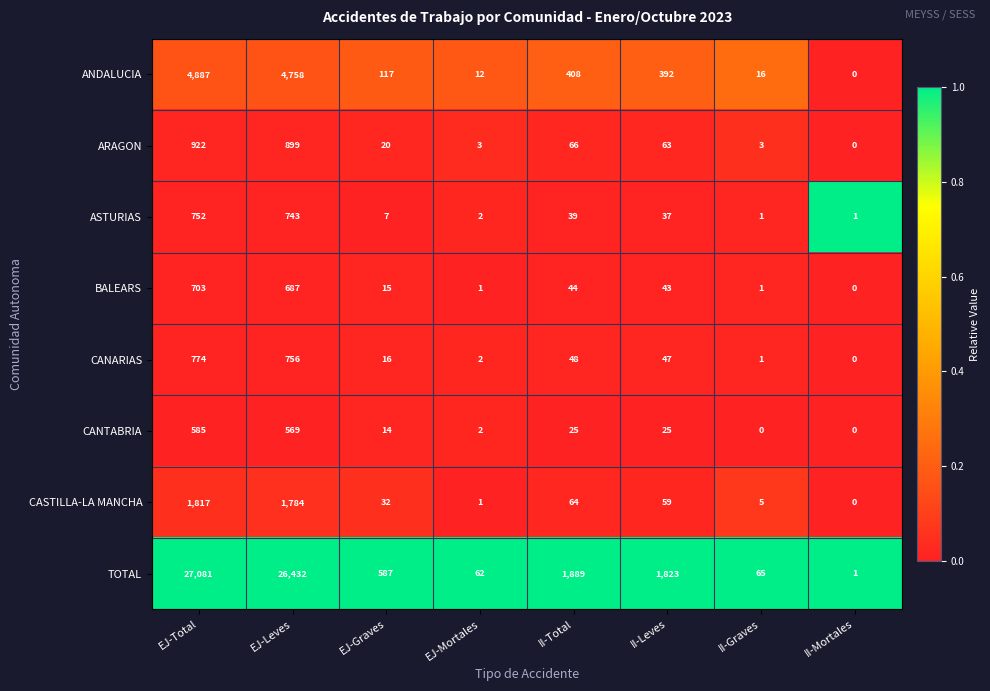

The value of CASTILLA-LA MANCHA at II-Leves is 91. True or false?

False